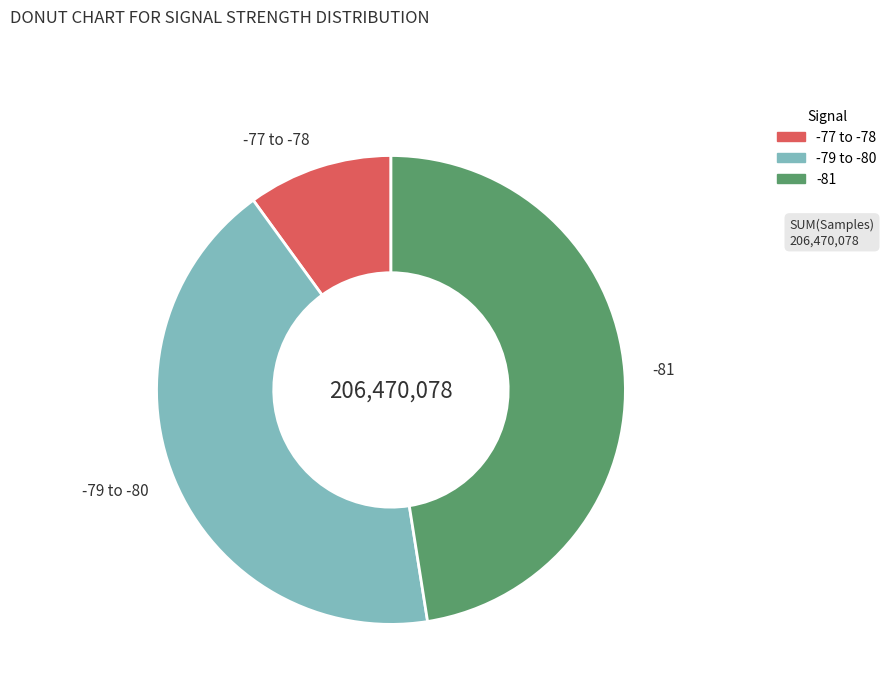

Does any single category account for the majority?

No